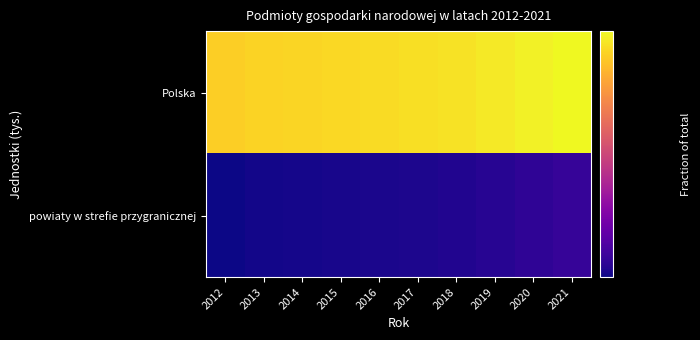

At how many categories does at least one series exceed 0?

10